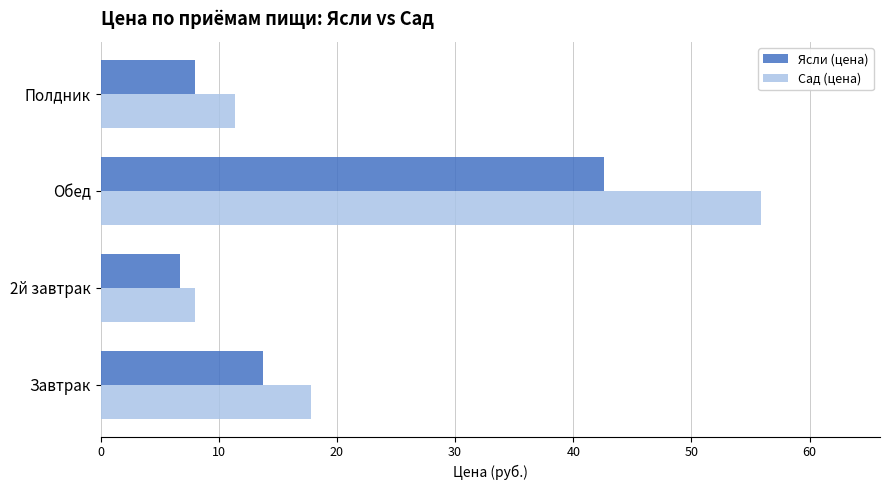

Is it true that Сад (цена) equals 11.4 at Полдник?

True